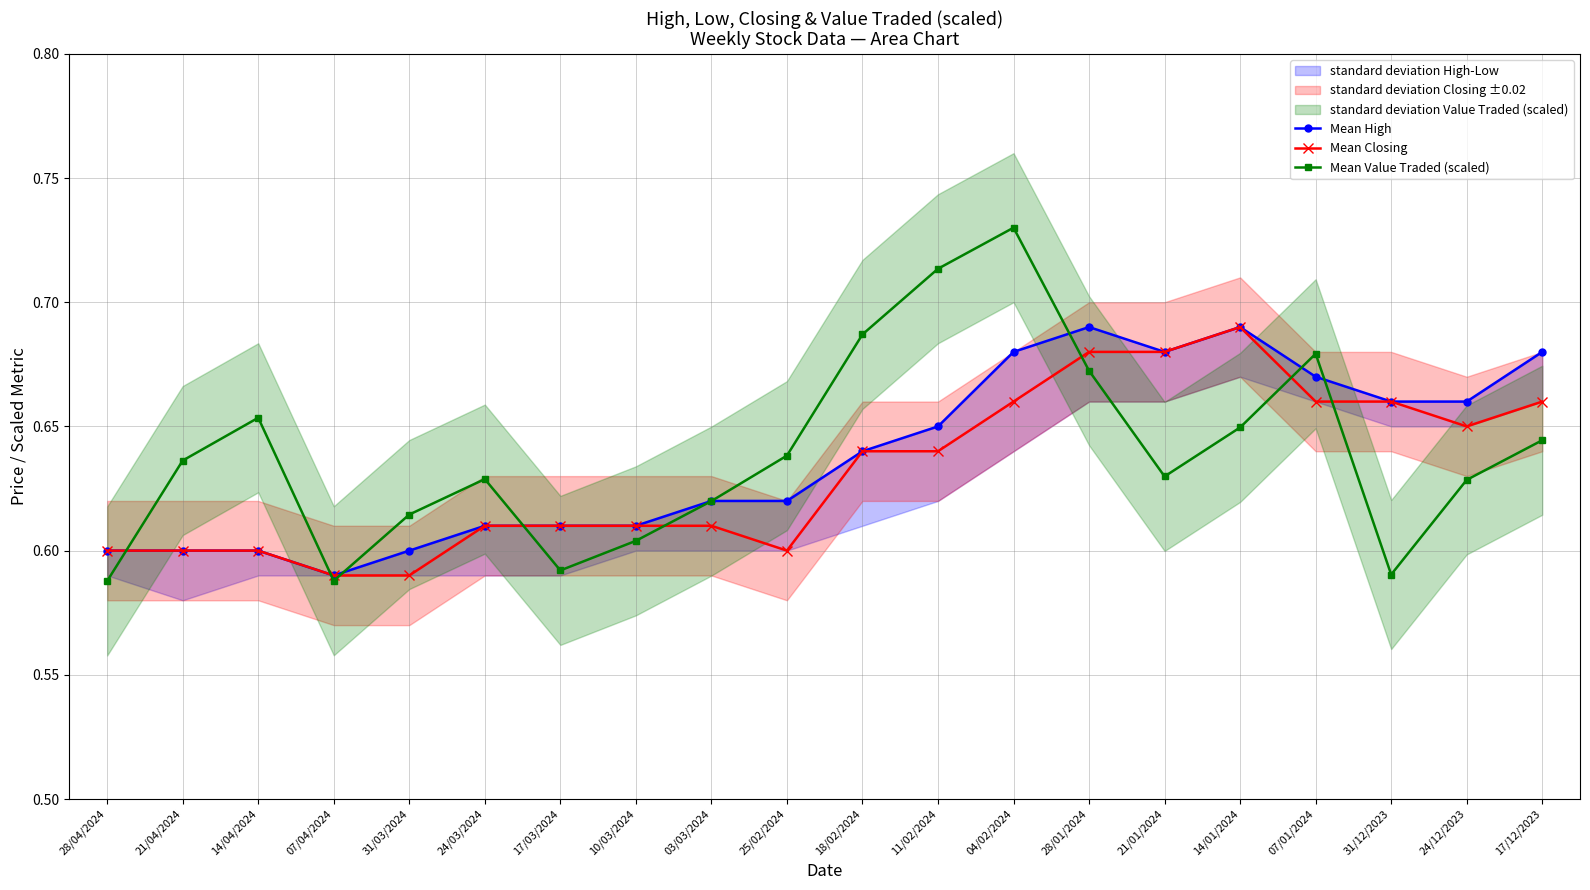

The Mean Value Traded (scaled) series shows 0.9 at 25/02/2024. True or false?

False